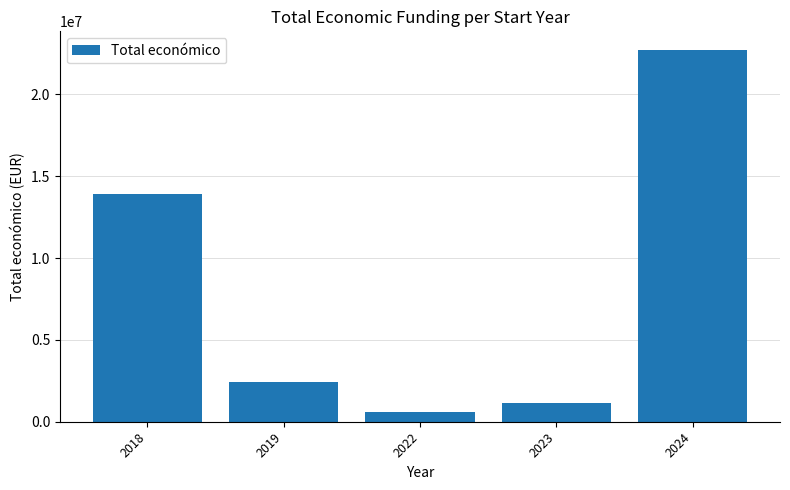

True or false: the data shows 13905127 at 2018.

True